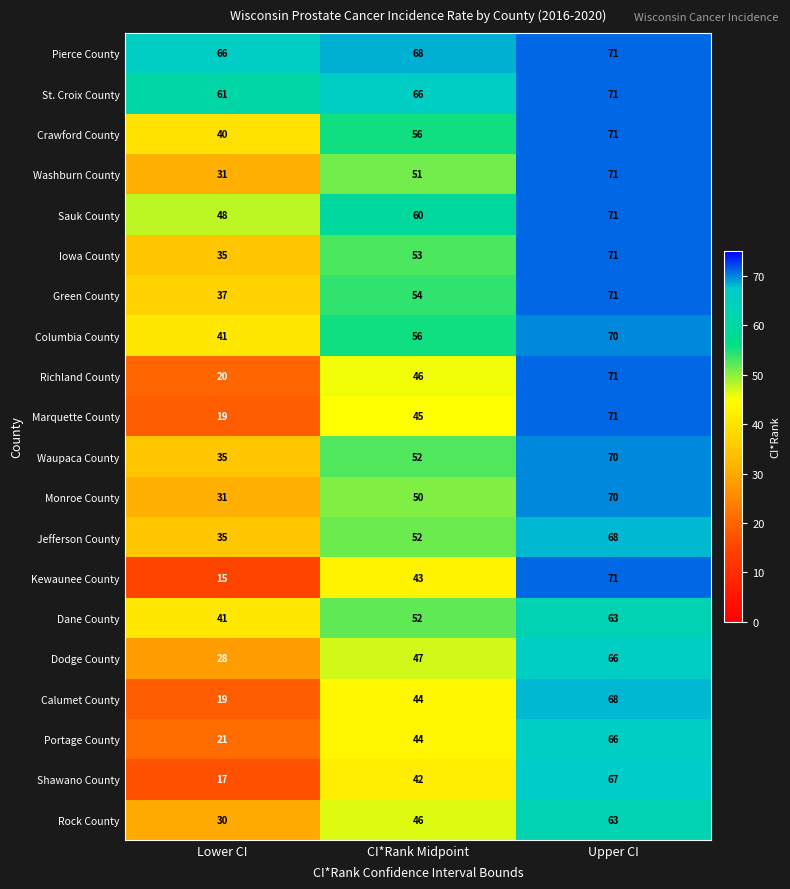

Which label corresponds to the largest value in the chart?

Upper CI